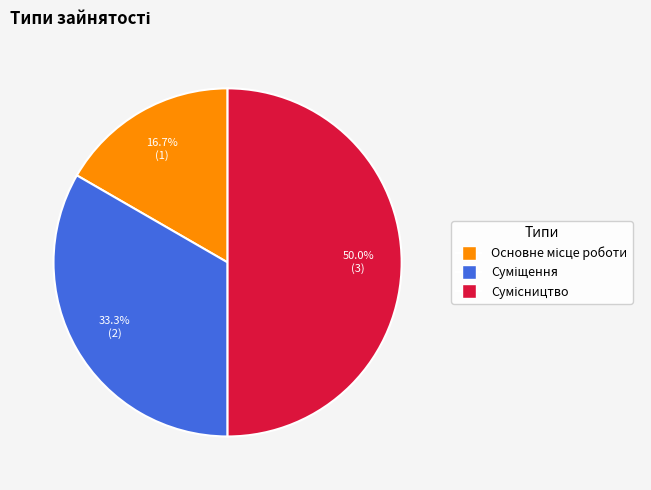

How many slices are in this pie chart?

3